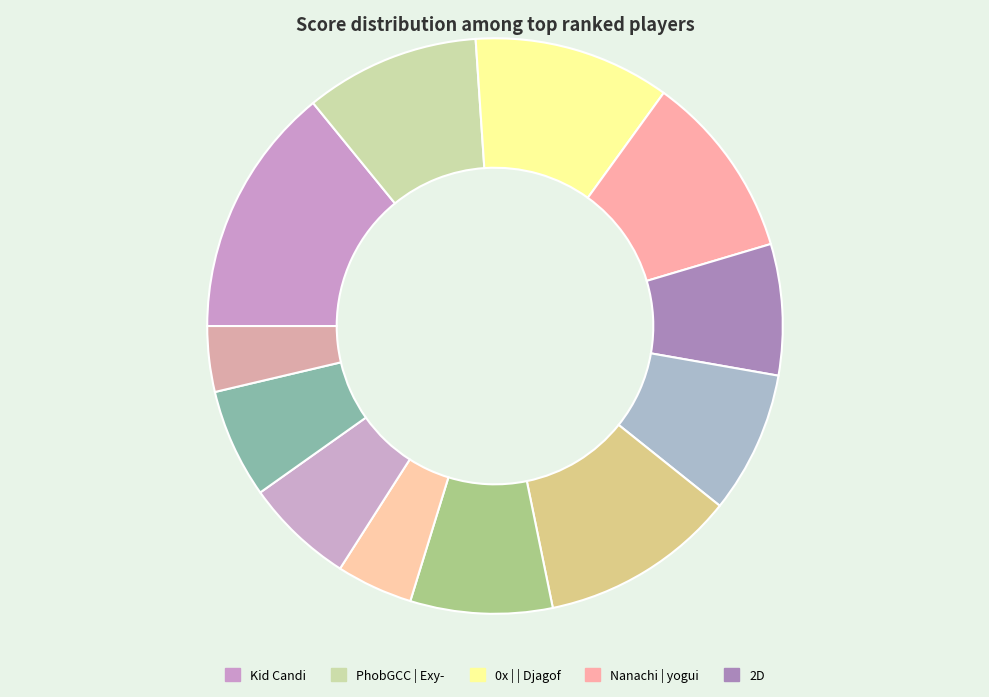

Which category has the biggest portion of the pie?

Kid Candi